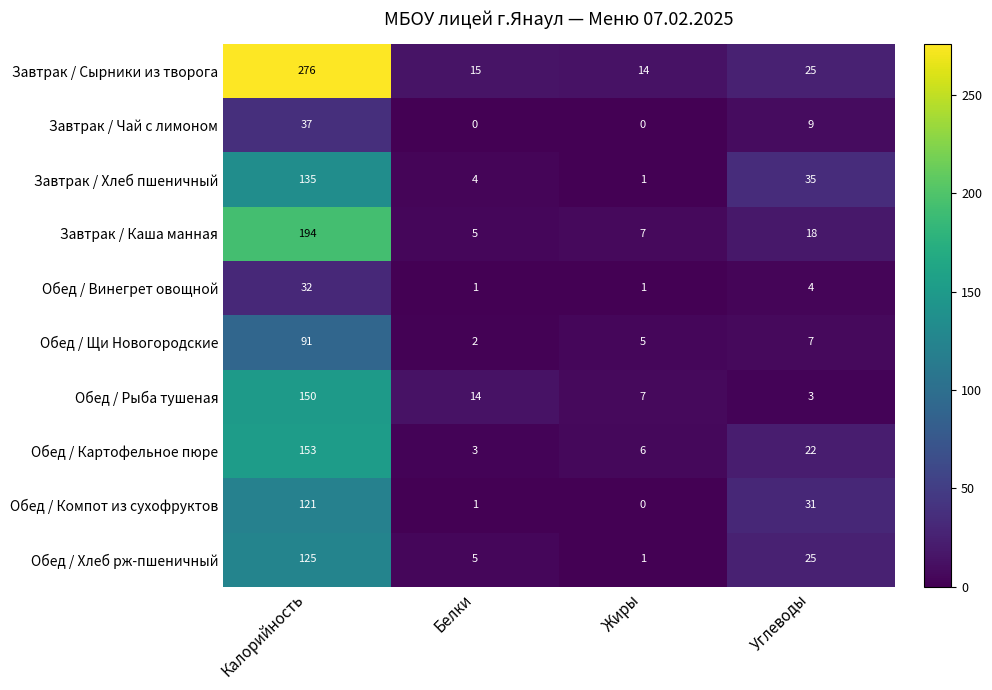

Which series has the largest total across all categories?

Завтрак / Сырники из творога